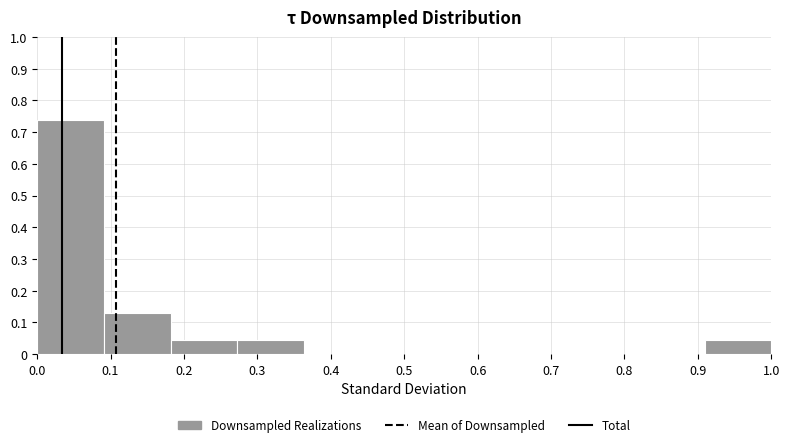

What is the height of the bar covering 0.91 to 1.00 on the x-axis? Neither the bar edges nor the heights are printed on the chart, so give them approximately, as read against the axes.

0.04